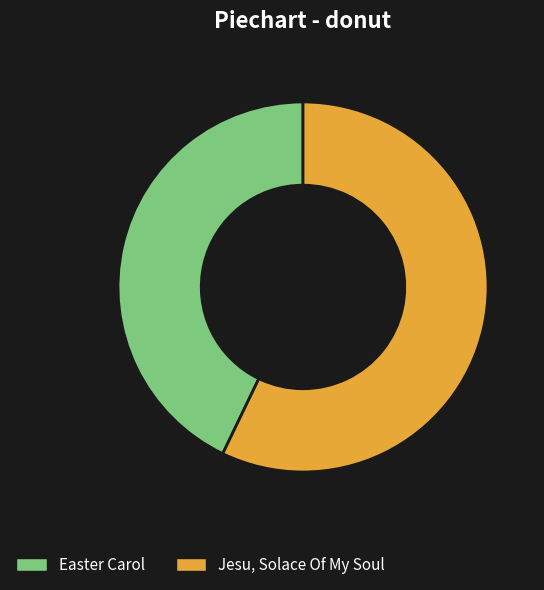

Approximately how many times larger is the value at Jesu, Solace Of My Soul compared to Easter Carol?

1.3